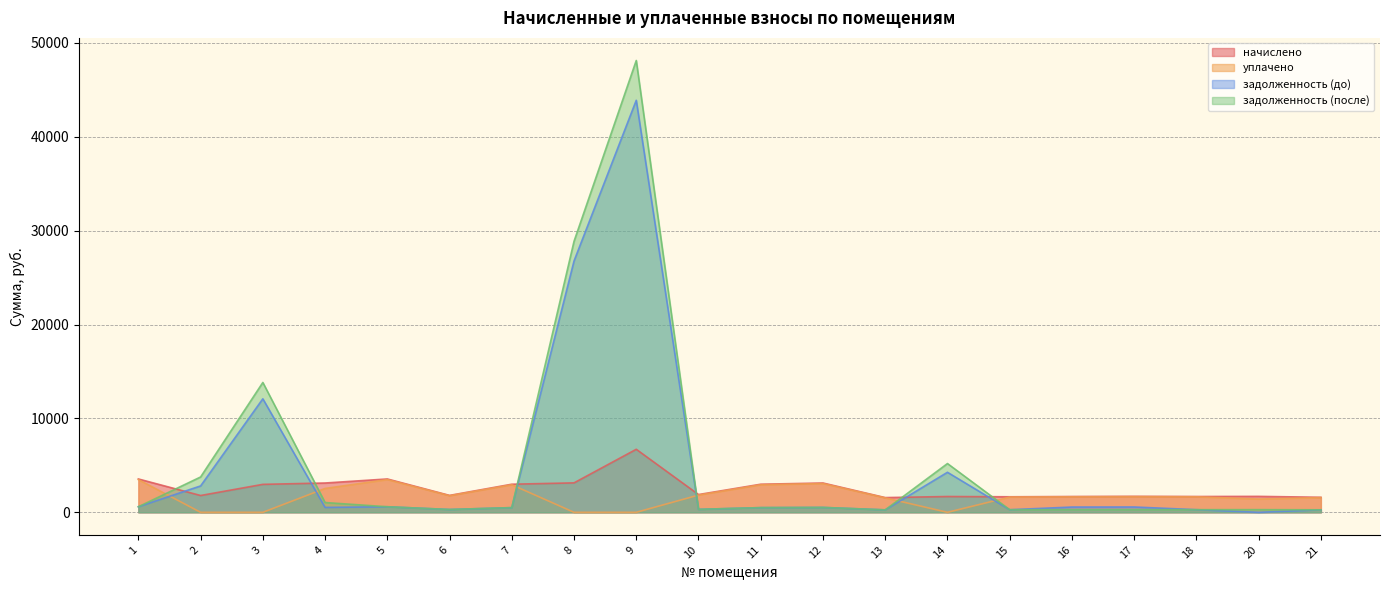

What is the total value across all series at 5?

8221.0